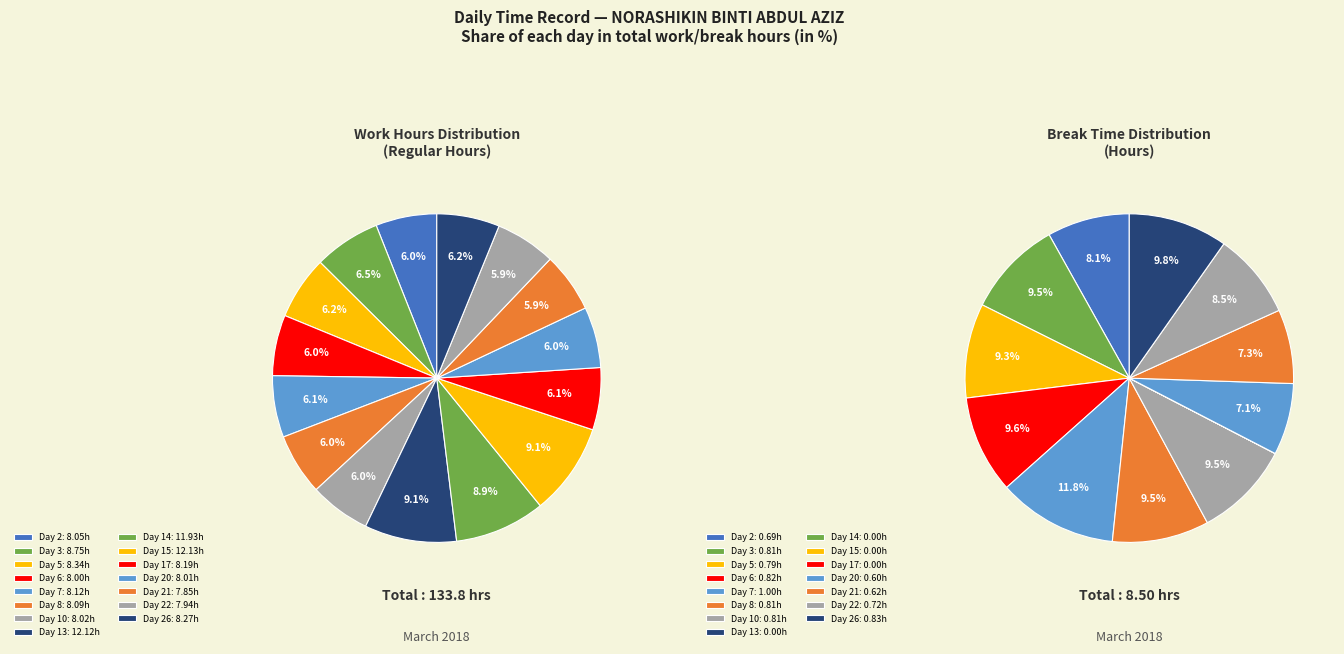

How many slices are in this pie chart?

15